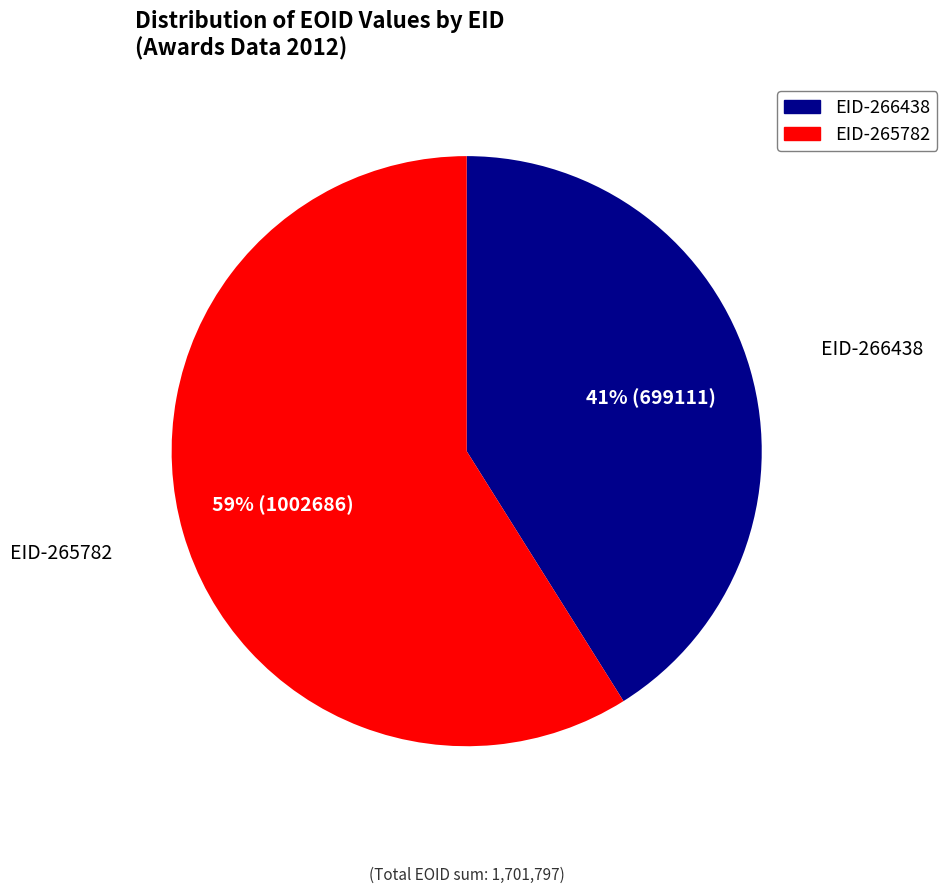

Which has a higher value, EID-266438 or EID-265782?

EID-265782